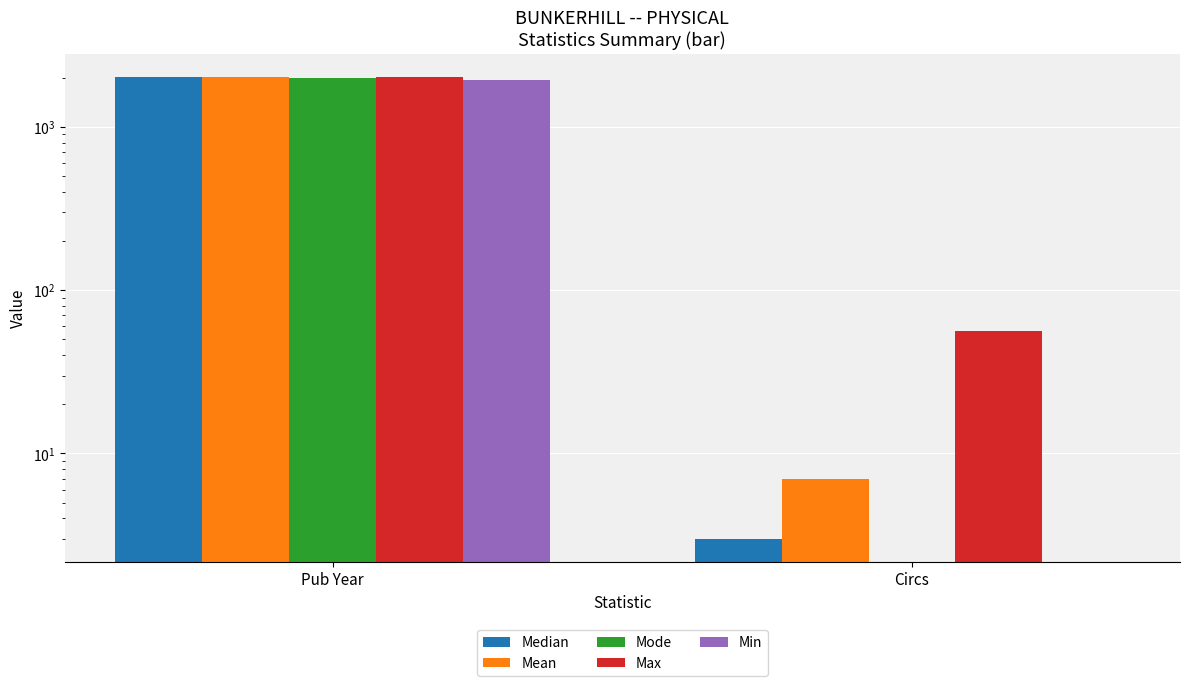

At Circs, list the series in order from largest to smallest.

Max, Mean, Median, Mode, Min